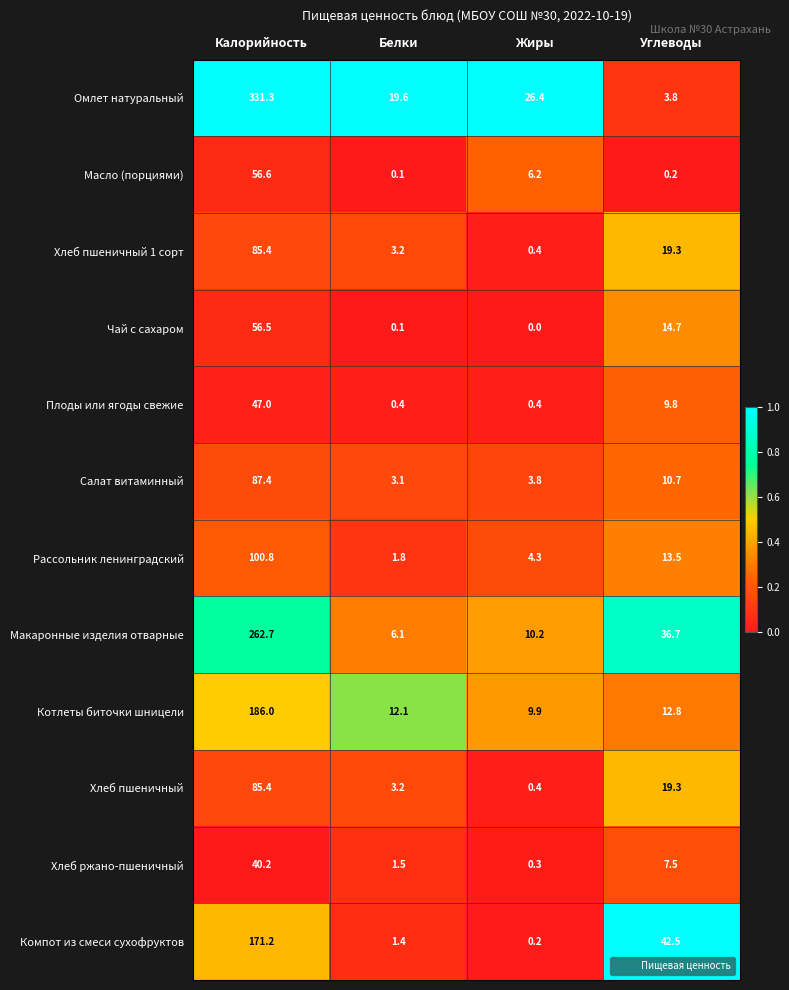

At which category does the chart reach its minimum across all series?

Жиры